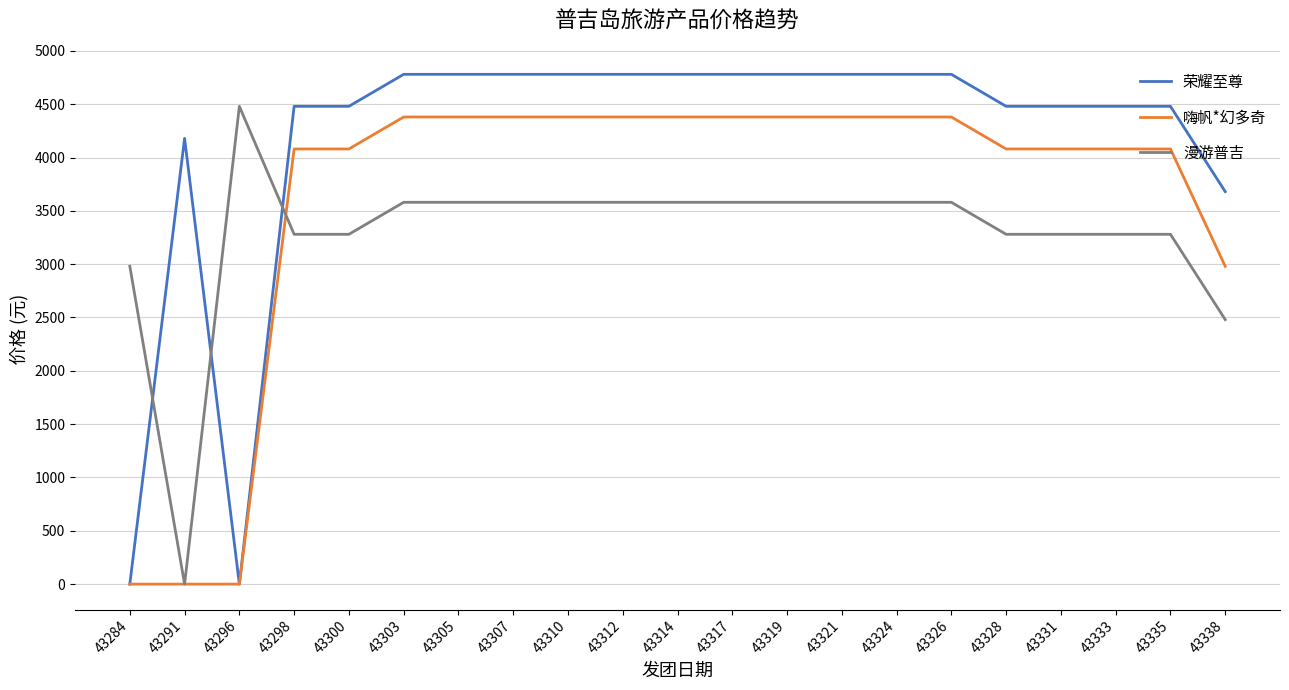

Reading left to right, extract all data points from this chart.

荣耀至尊: 0	4180	0	4480	4480	4780	4780	4780	4780	4780	4780	4780	4780	4780	4780	4780	4480	4480	4480	4480	3680
嗨帆*幻多奇: 0	0	0	4080	4080	4380	4380	4380	4380	4380	4380	4380	4380	4380	4380	4380	4080	4080	4080	4080	2980
漫游普吉: 2980	0	4480	3280	3280	3580	3580	3580	3580	3580	3580	3580	3580	3580	3580	3580	3280	3280	3280	3280	2480